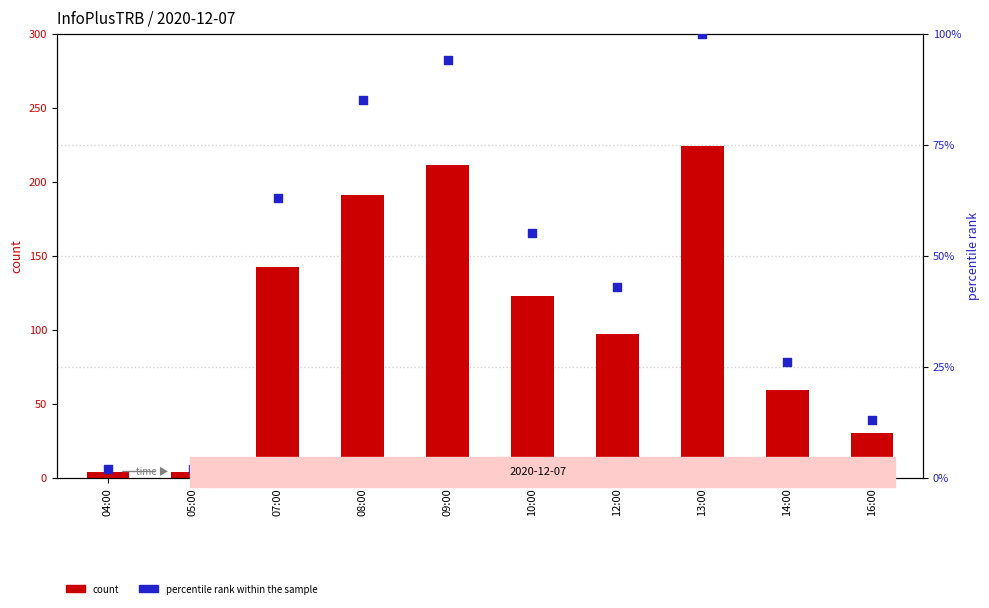

At which category is the sum across all series the highest?

13:00